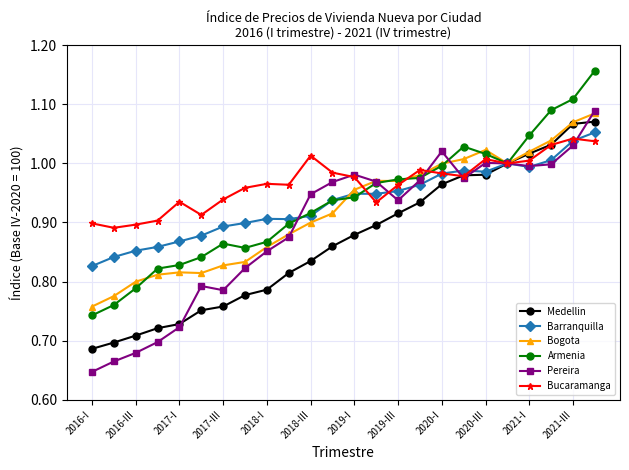

Which series has the largest total across all categories?

Bucaramanga